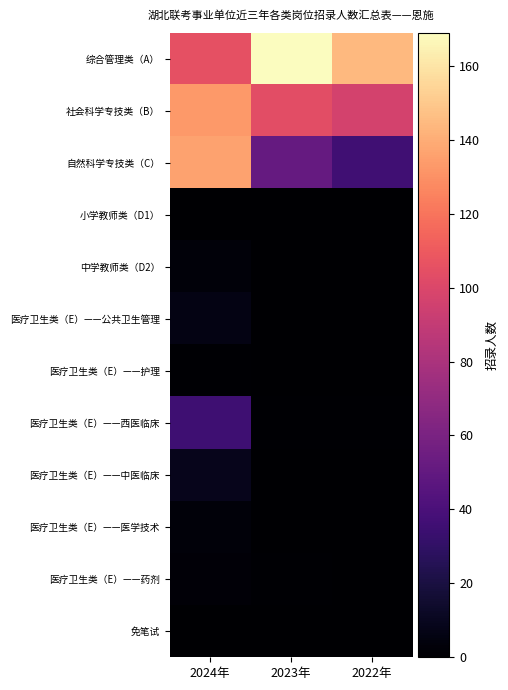

Rank the series by their maximum value, from lowest to highest.

小学教师类（D1）, 免笔试, 医疗卫生类（E）——护理, 医疗卫生类（E）——药剂, 中学教师类（D2）, 医疗卫生类（E）——医学技术, 医疗卫生类（E）——公共卫生管理, 医疗卫生类（E）——中医临床, 医疗卫生类（E）——西医临床, 社会科学专技类（B）, 自然科学专技类（C）, 综合管理类（A）